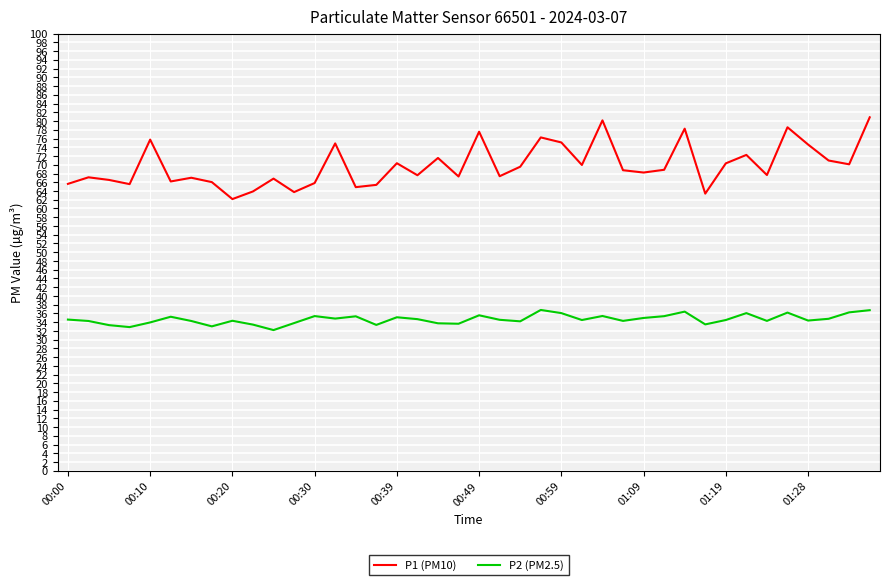

True or false: P1 (PM10) and P2 (PM2.5) cross at least once.

False